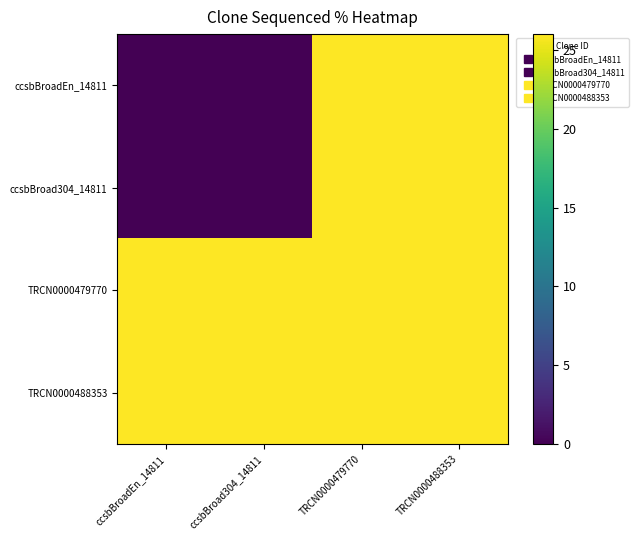

Which has a higher value, TRCN0000488353 or ccsbBroad304_14811?

TRCN0000488353